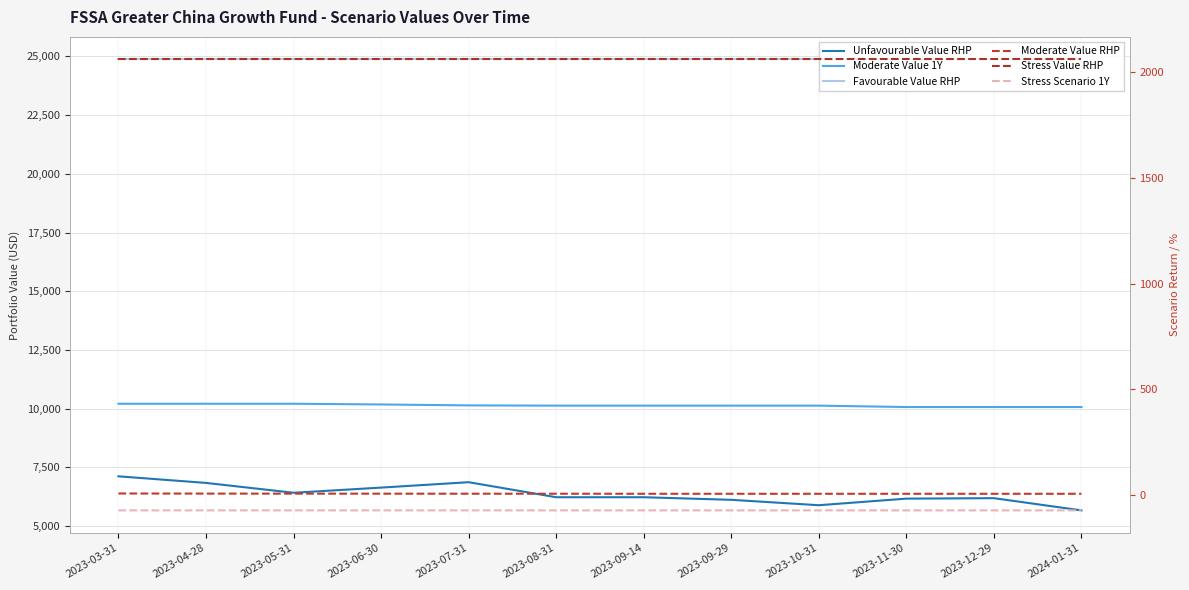

True or false: Moderate Value 1Y and Stress Value RHP intersect in this chart.

False